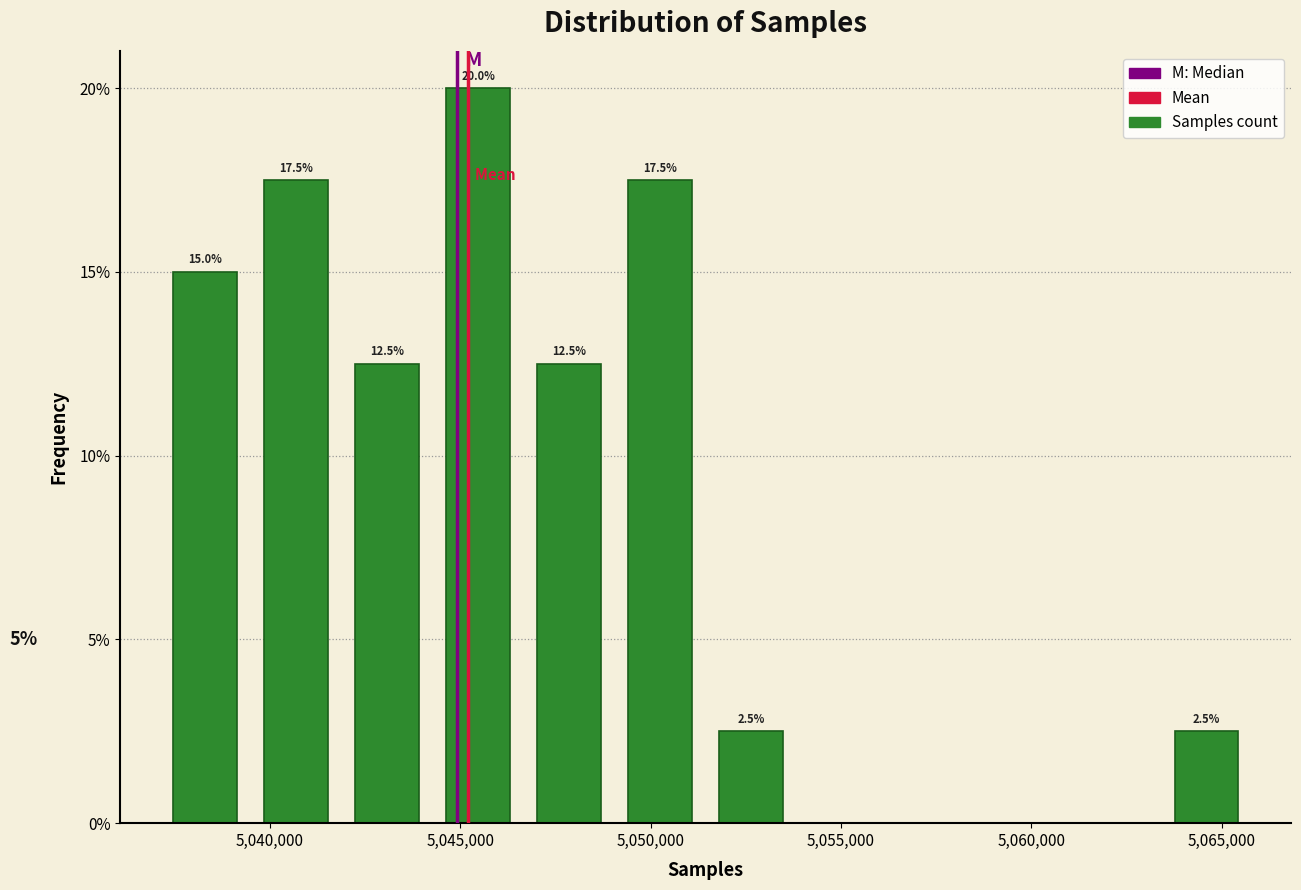

Over which range of the x-axis is the bar tallest?

5044500 to 5046500